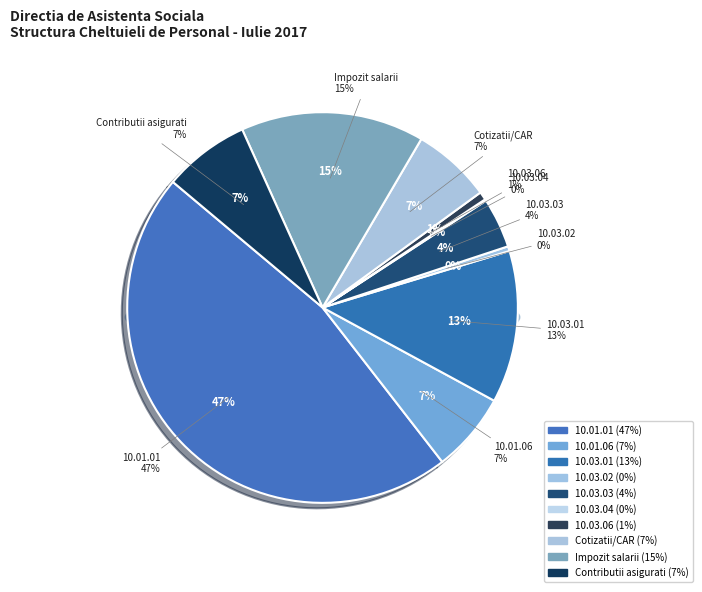

Do 10.03.06 and 10.03.03 together represent more than half of the pie?

No